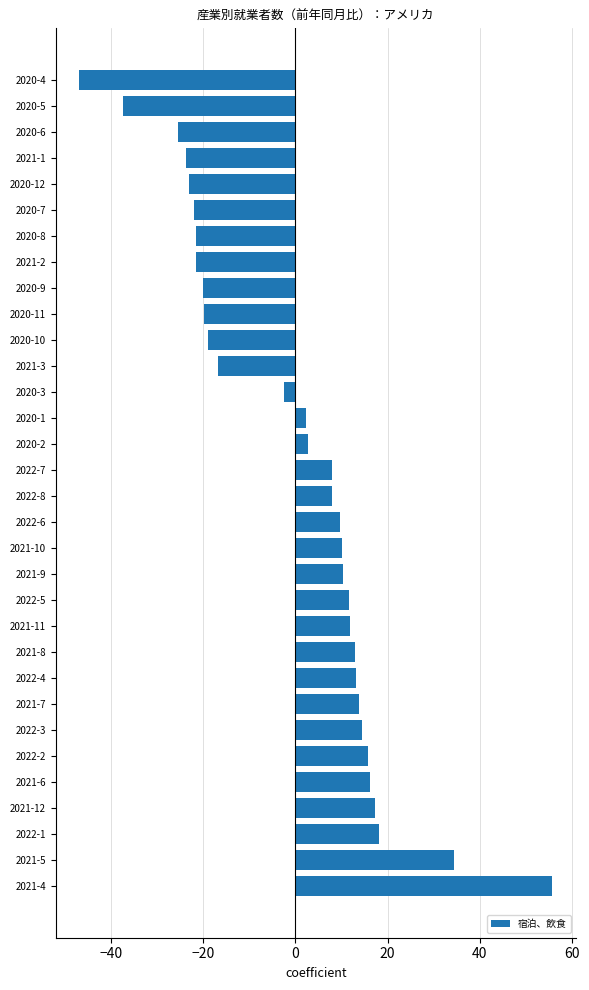

Is it true that the value at 2021-11 is 16.2?

False